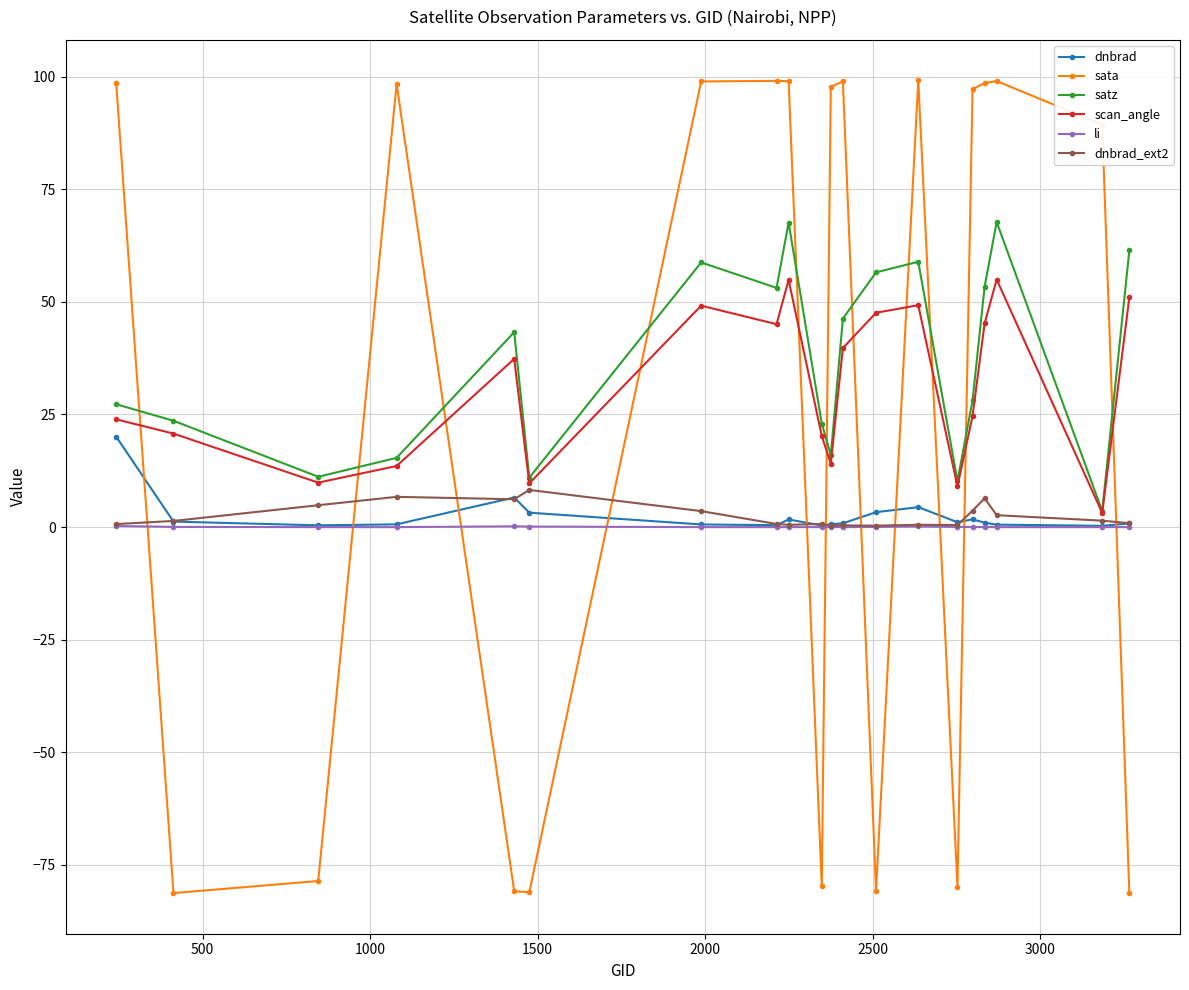

List the series in order of their peak value, lowest first.

li, dnbrad_ext2, dnbrad, scan_angle, satz, sata